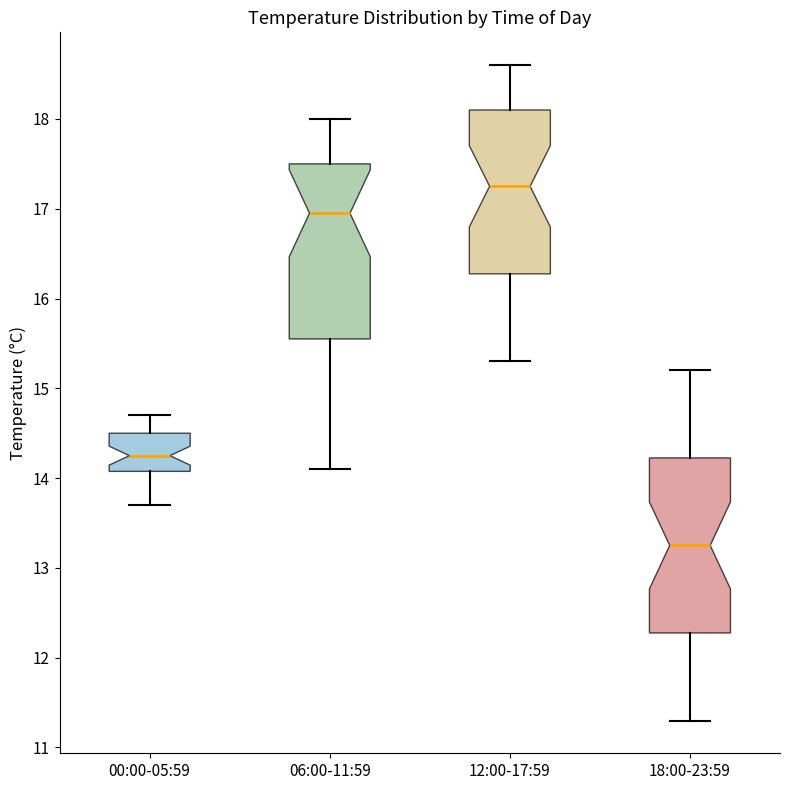

Where does the median line of the box for 18:00-23:59 sit on the y-axis? The values are not printed on the chart, so give them approximately, as read against the axis.

13.3